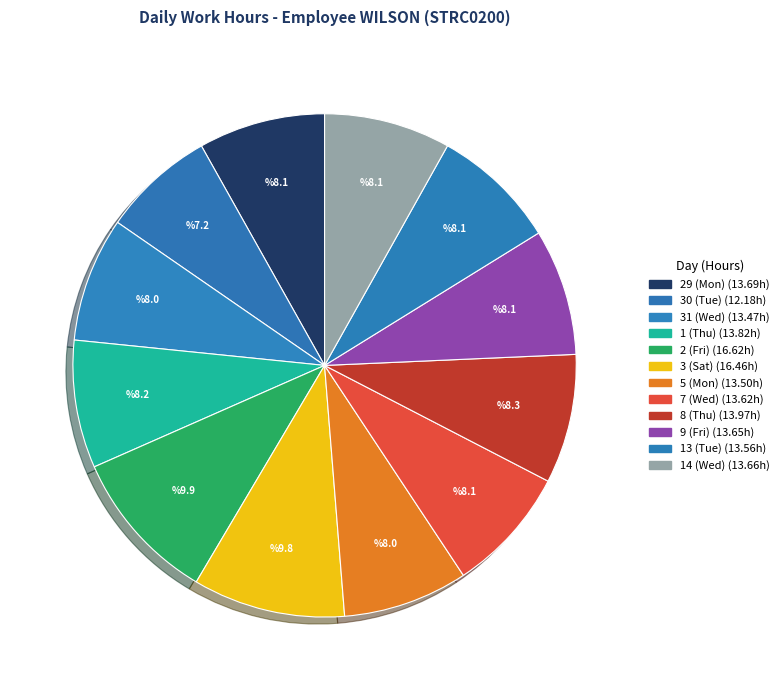

Between 31 (Wed) and 1 (Thu), which is larger?

1 (Thu)